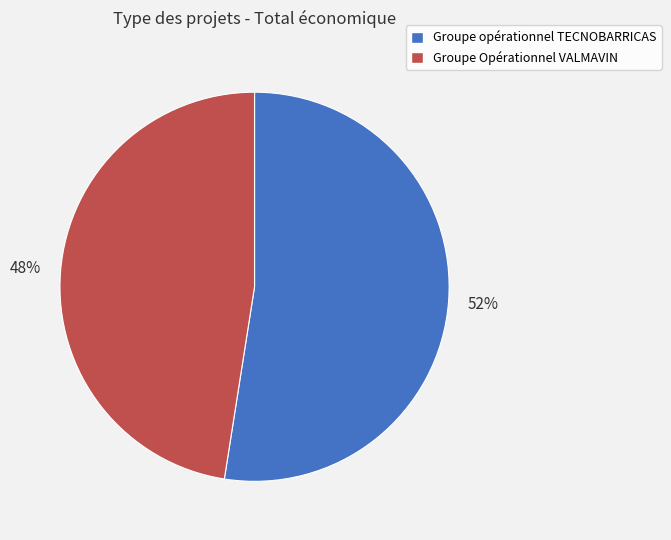

What is the smallest slice in the pie chart?

Groupe Opérationnel VALMAVIN